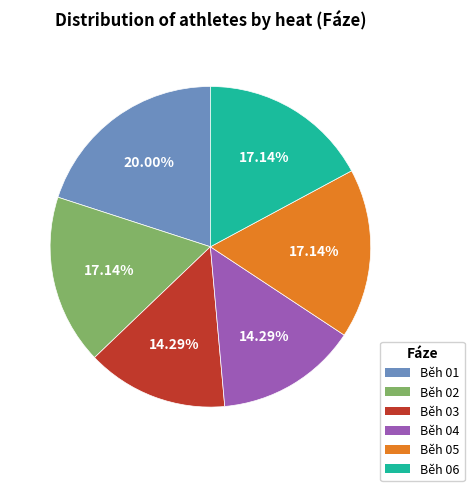

The Běh 01 slice represents 26% of the pie. True or false?

False